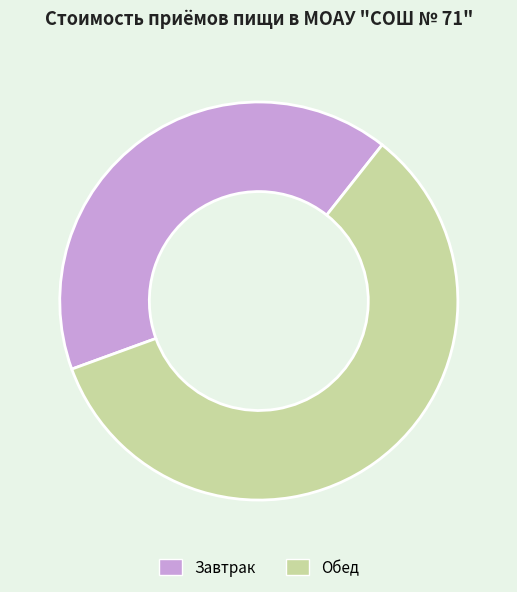

Is it true that Завтрак is 34% of the pie?

False